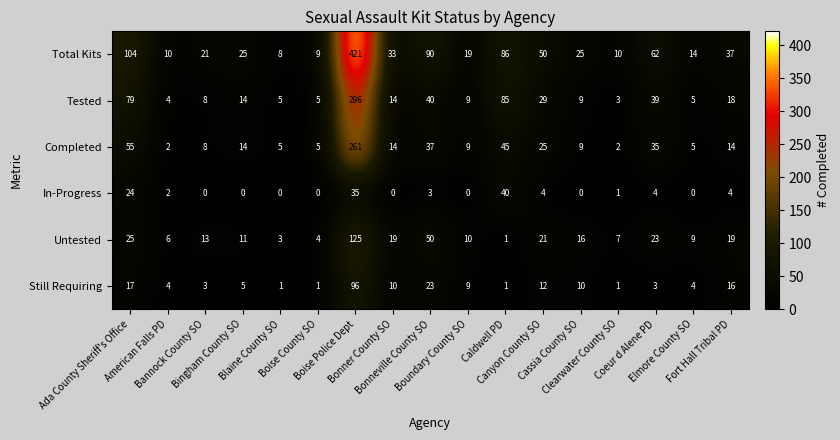

List the series in order of their peak value, lowest first.

In-Progress, Still Requiring, Untested, Completed, Tested, Total Kits